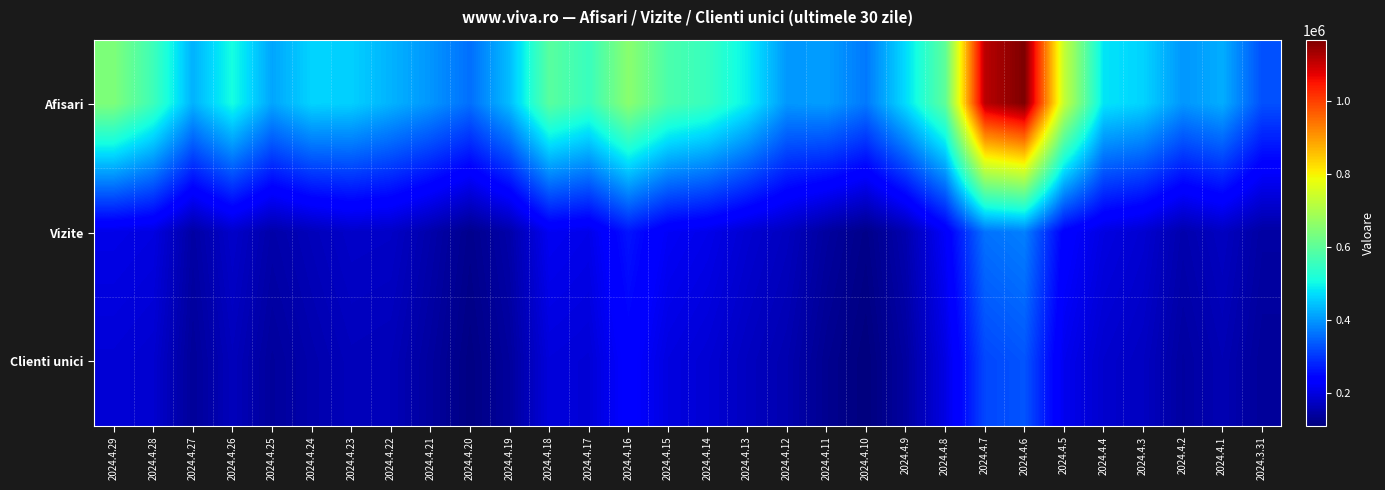

Between 2024.4.21 and 2024.4.19, which is larger?

2024.4.19